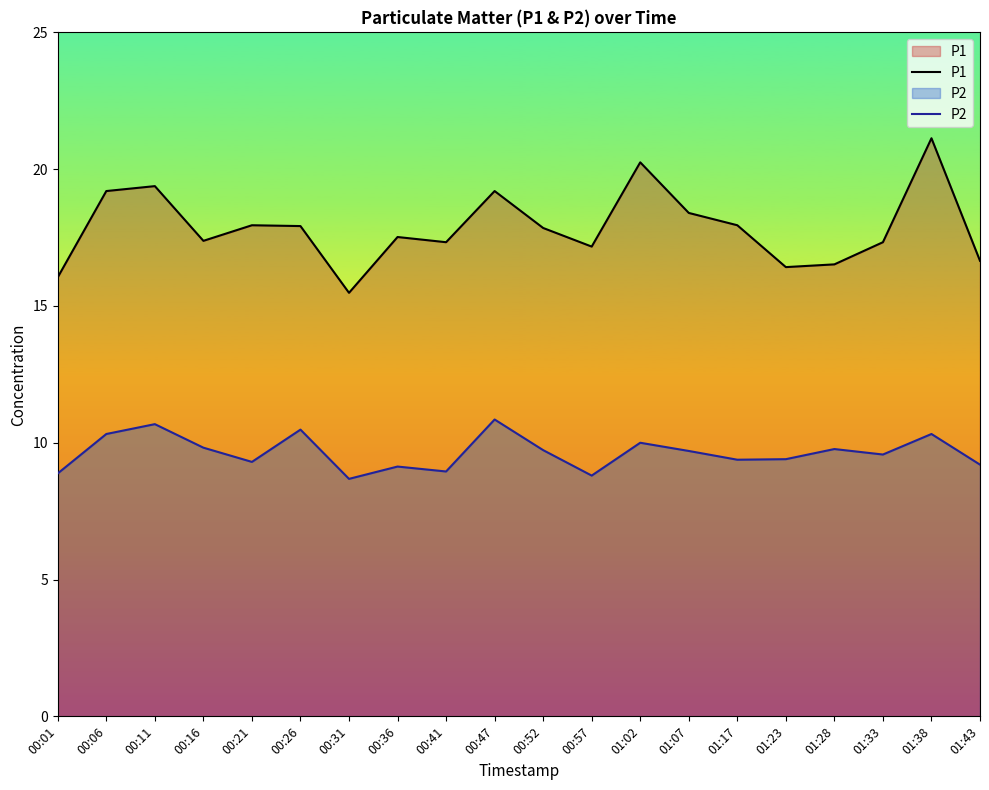

What is the value of the P2 point at the 16th from the left?

9.4